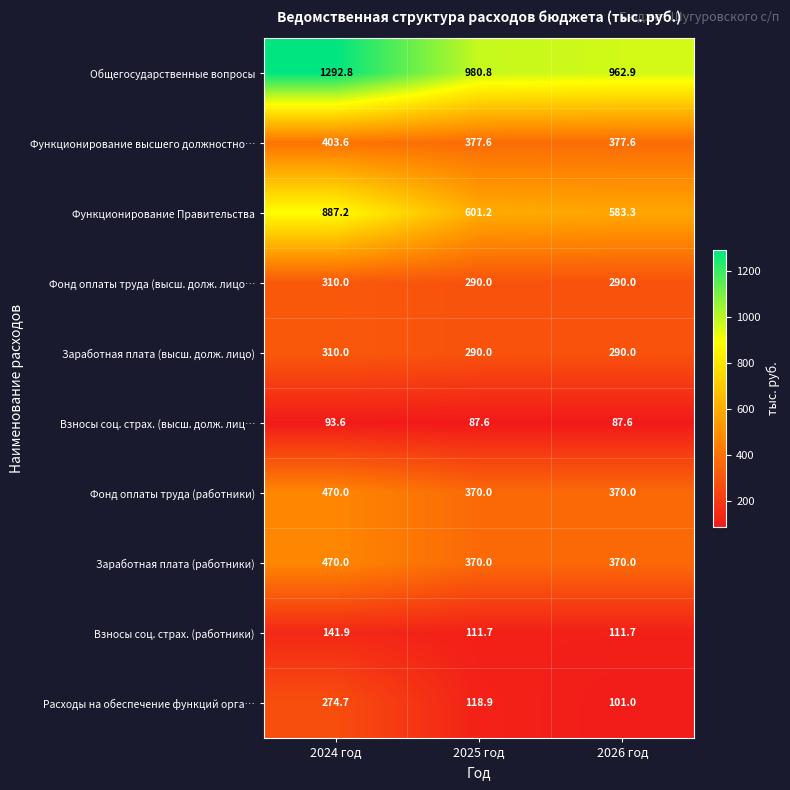

True or false: Взносы соц. страх. (работники) has a value of 152.9 at 2025 год.

False